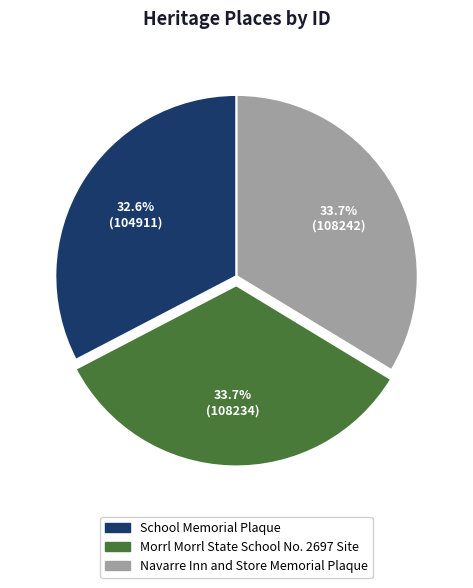

The School Memorial Plaque slice represents 44% of the pie. True or false?

False